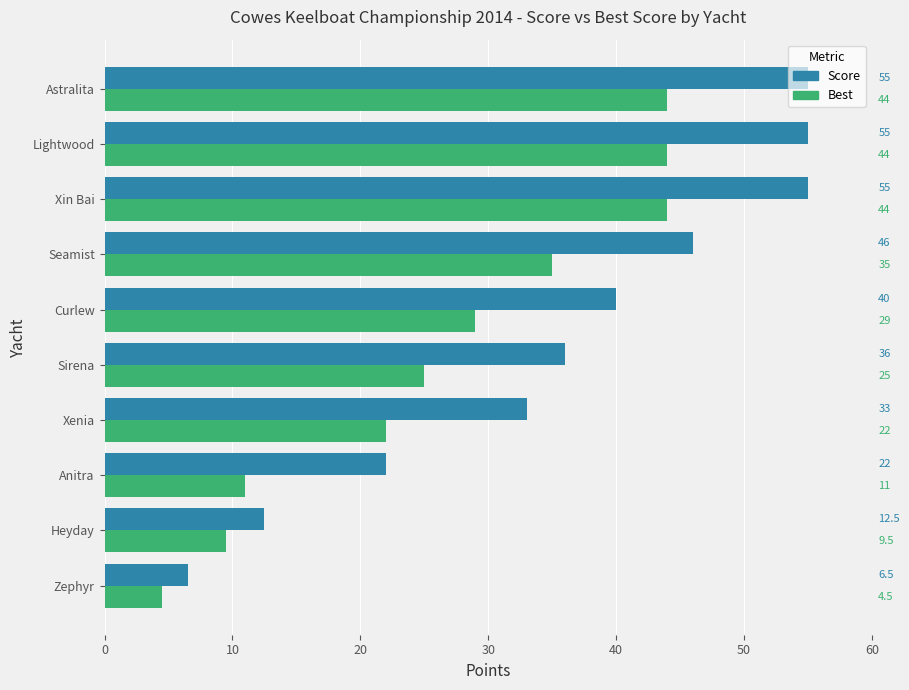

What is the average value of the Best series?

26.8